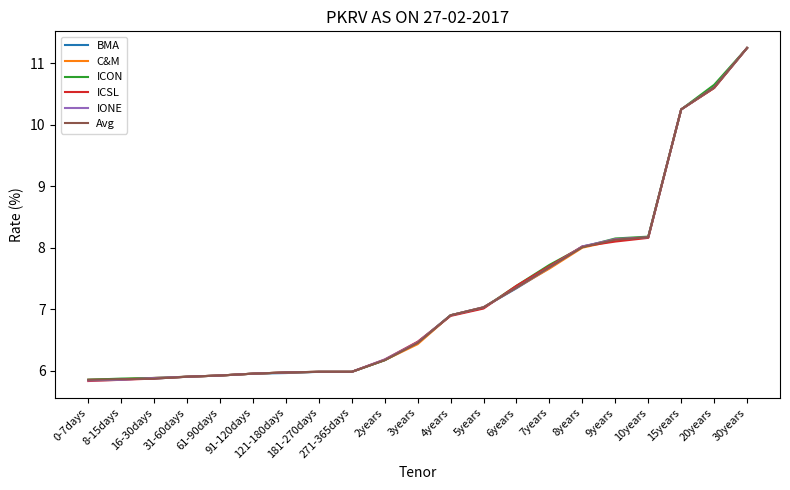

What is the minimum value shown in the chart?

5.8